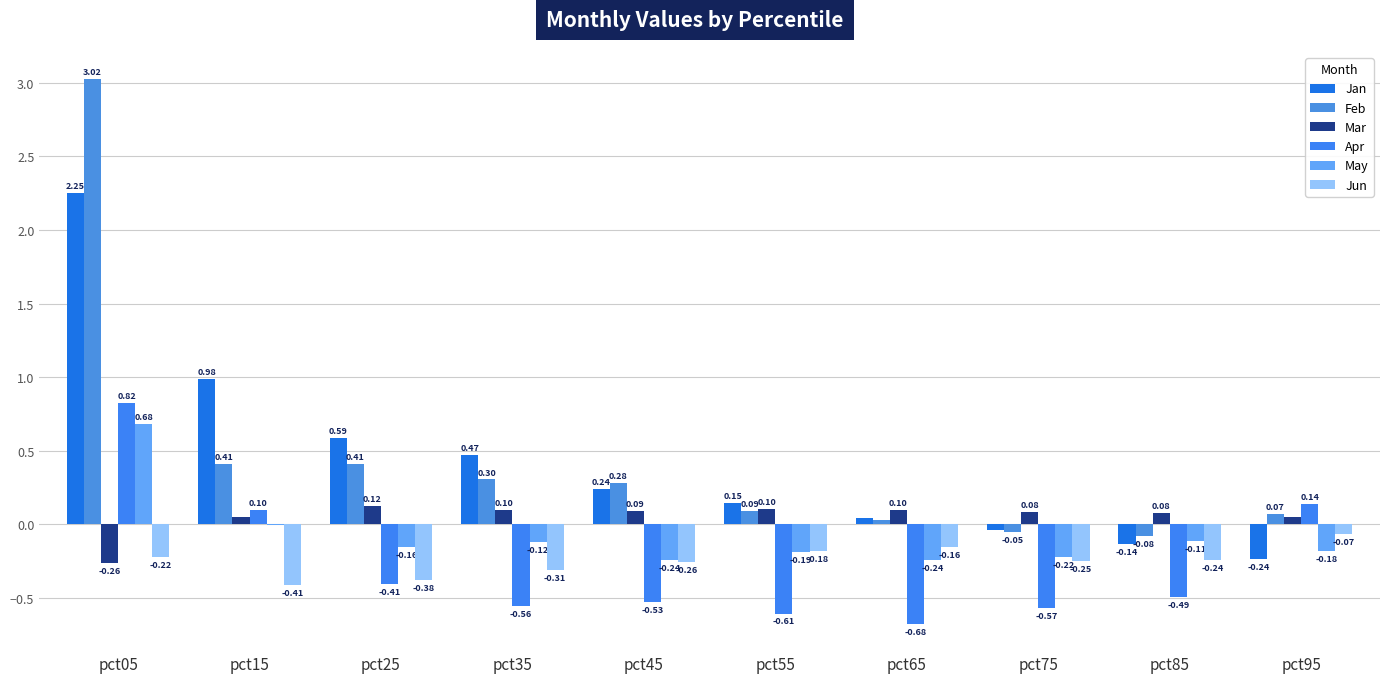

How many positive values does the Feb series have?

8